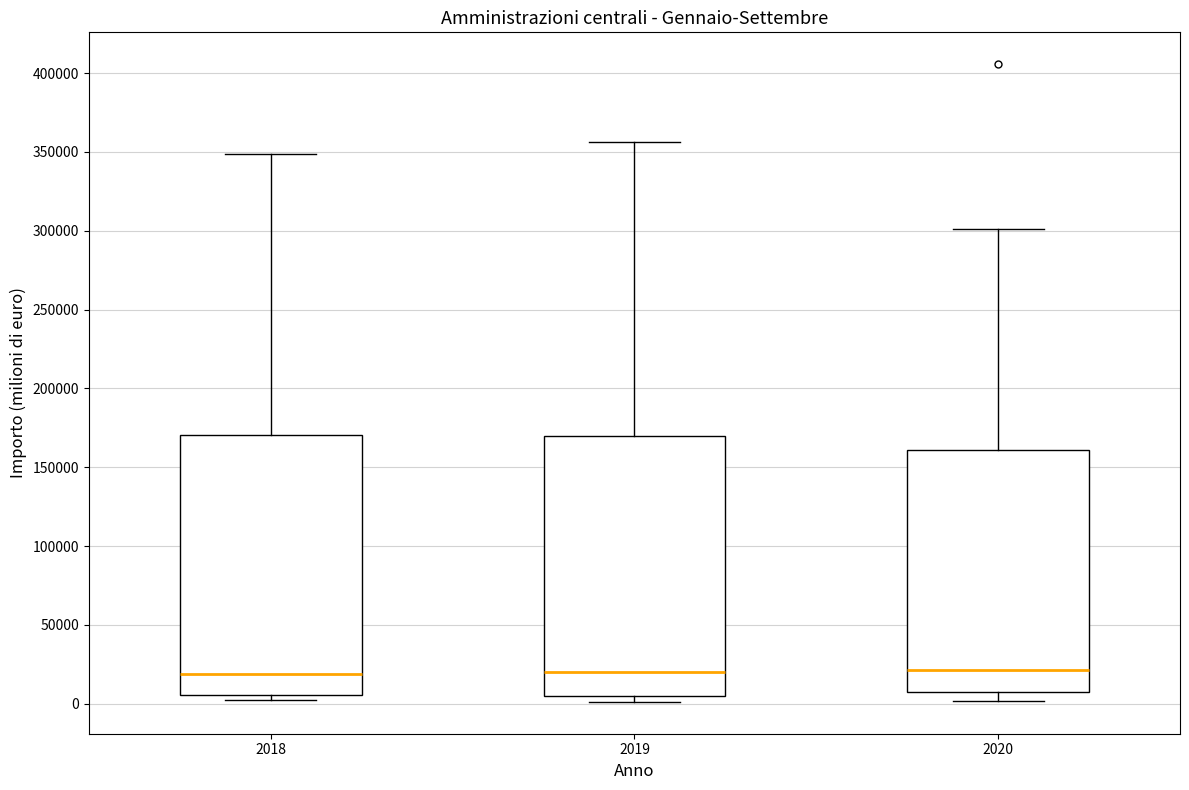

Where is the upper edge of the box at x = 2019 on the y-axis? The values are not printed on the chart, so give them approximately, as read against the axis.

170000